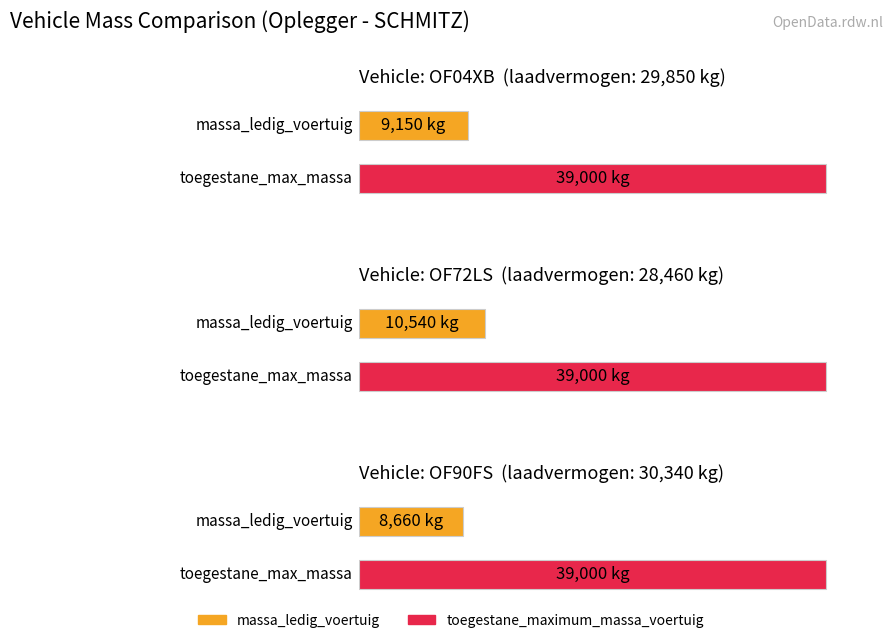

What is the spread (max minus min) of values at OF72LS?

28460